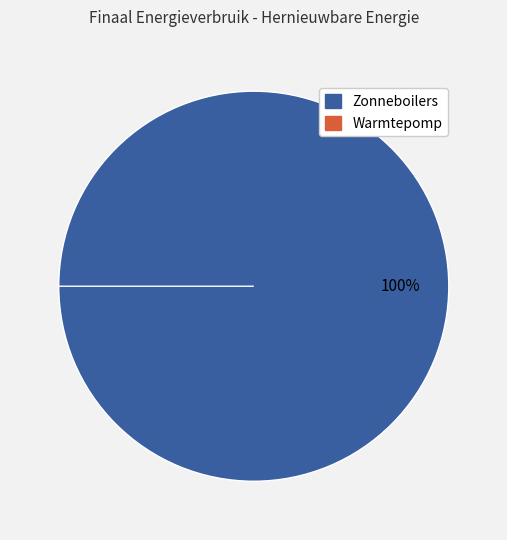

What is the change in value from Zonneboilers to Warmtepomp?

-1.6